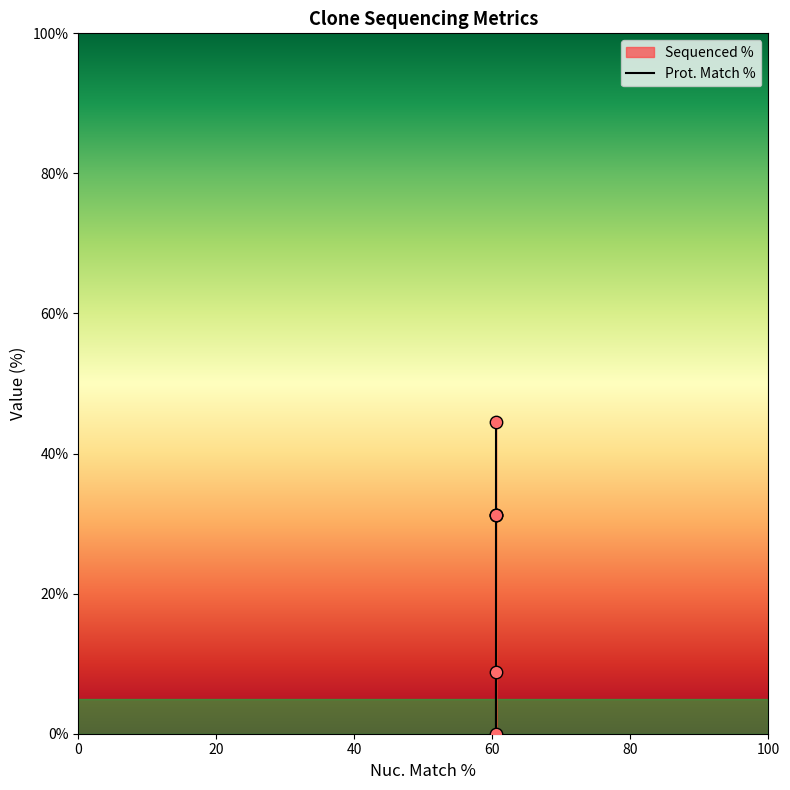

What is the change in value from 60.5 to 60.5?

-35.7